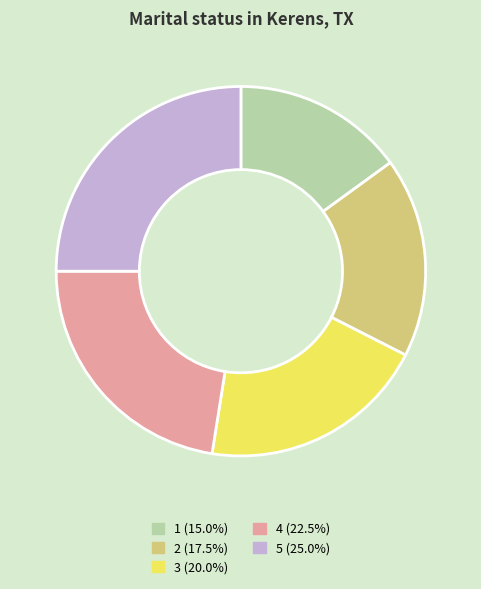

Combined, do 2 (17.5%) and 5 (25.0%) account for over 50%?

No